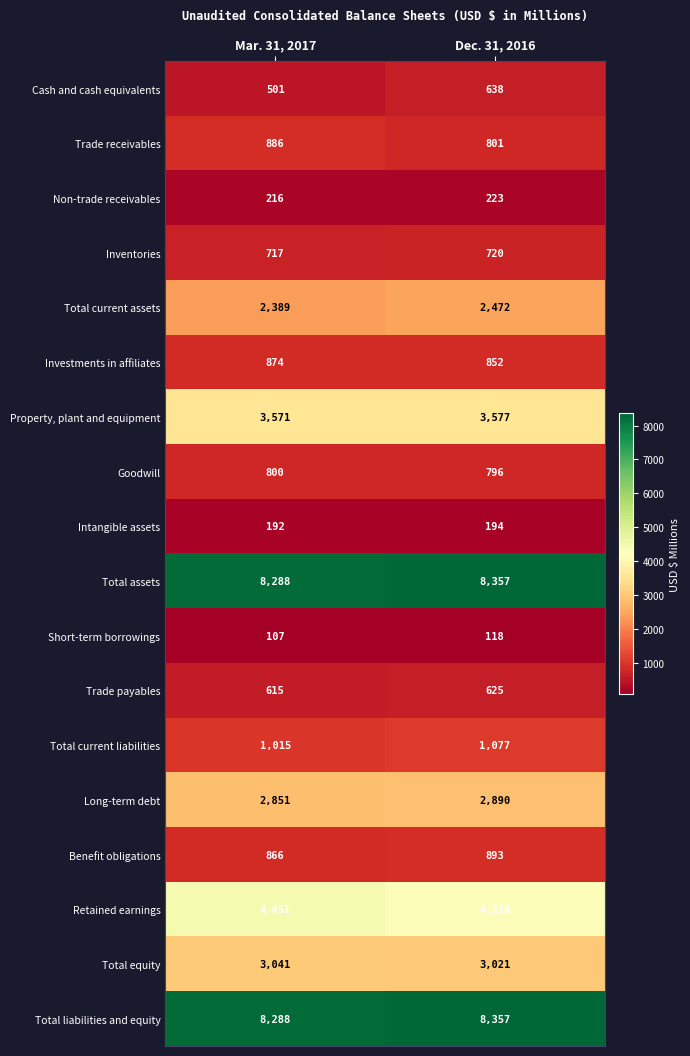

What is the maximum value for Total equity?

3041